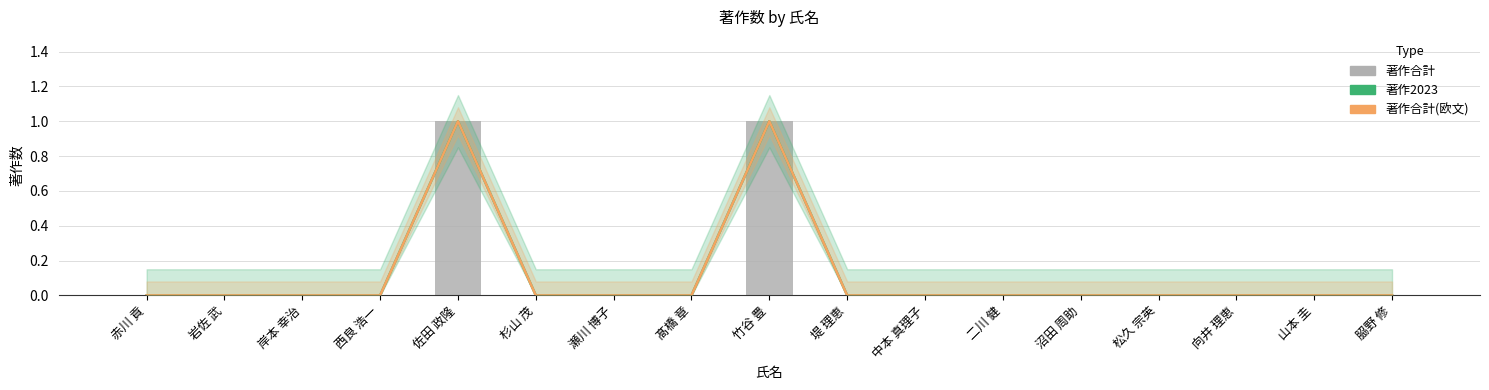

What is the highest value of the 著作合計 series?

1